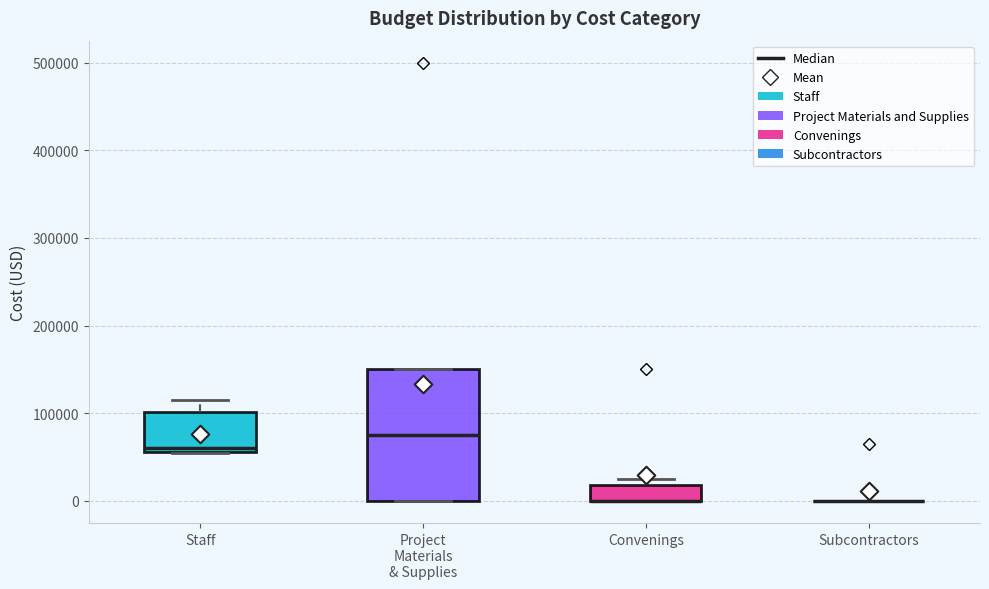

Where is the upper edge of the box for Project Materials & Supplies on the y-axis? The values are not printed on the chart, so give them approximately, as read against the axis.

150000